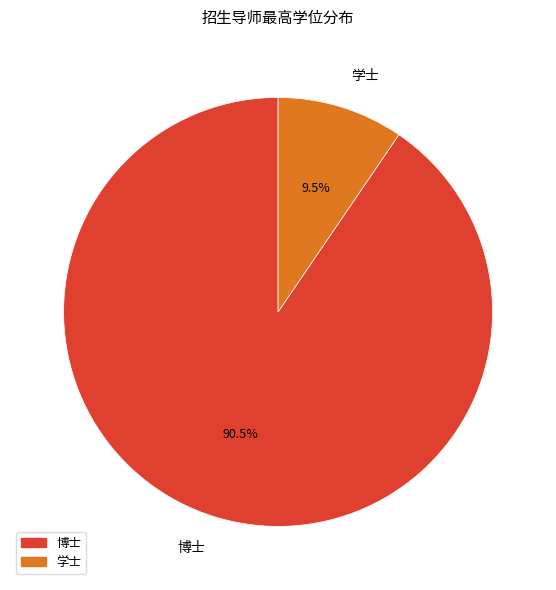

Approximately how many times larger is the value at 博士 compared to 学士?

9.5